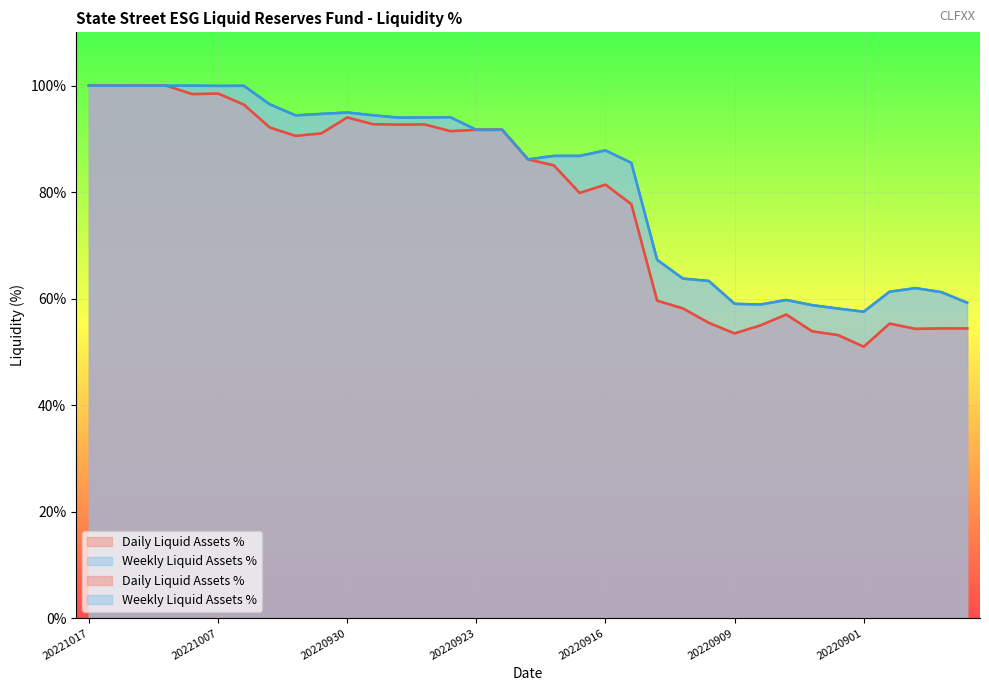

Does the chart display data point markers on the line(s)?

No